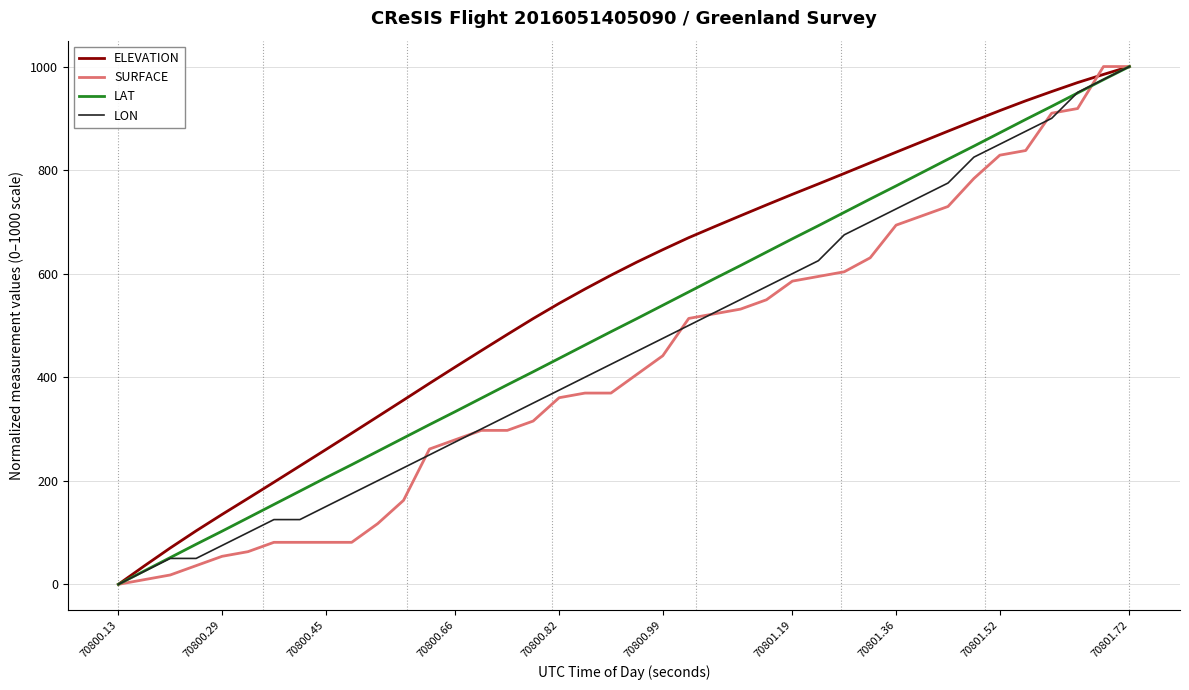

True or false: LAT has more than 0 interior local peaks.

False